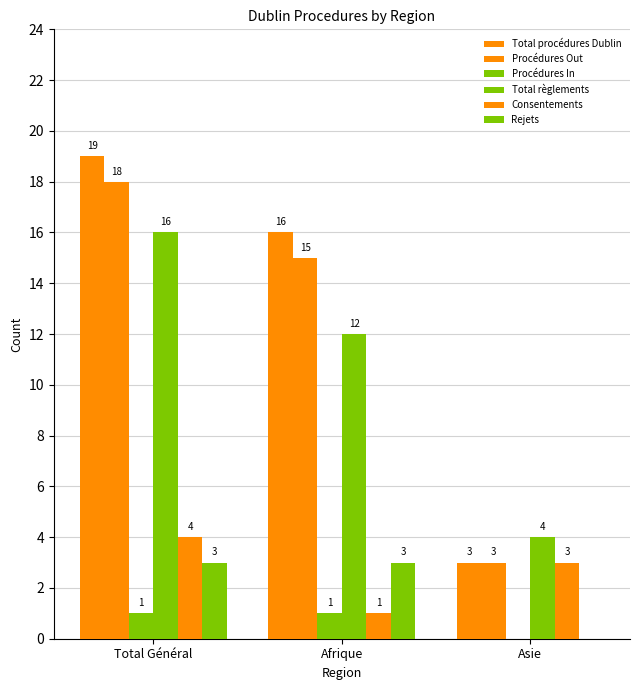

Are the bars horizontal?

No